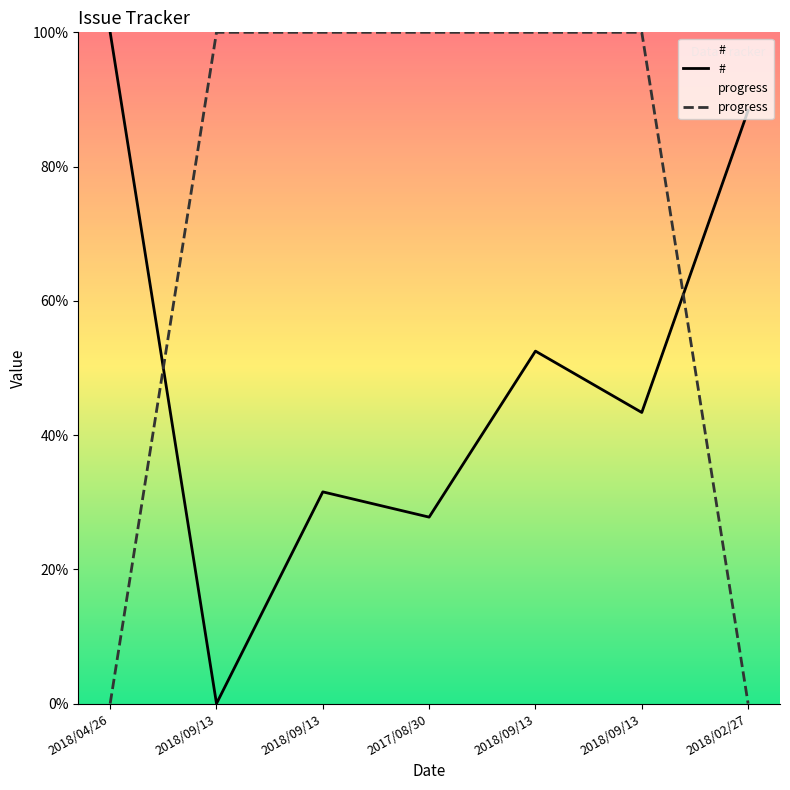

What is the sum of all # values?

343.5